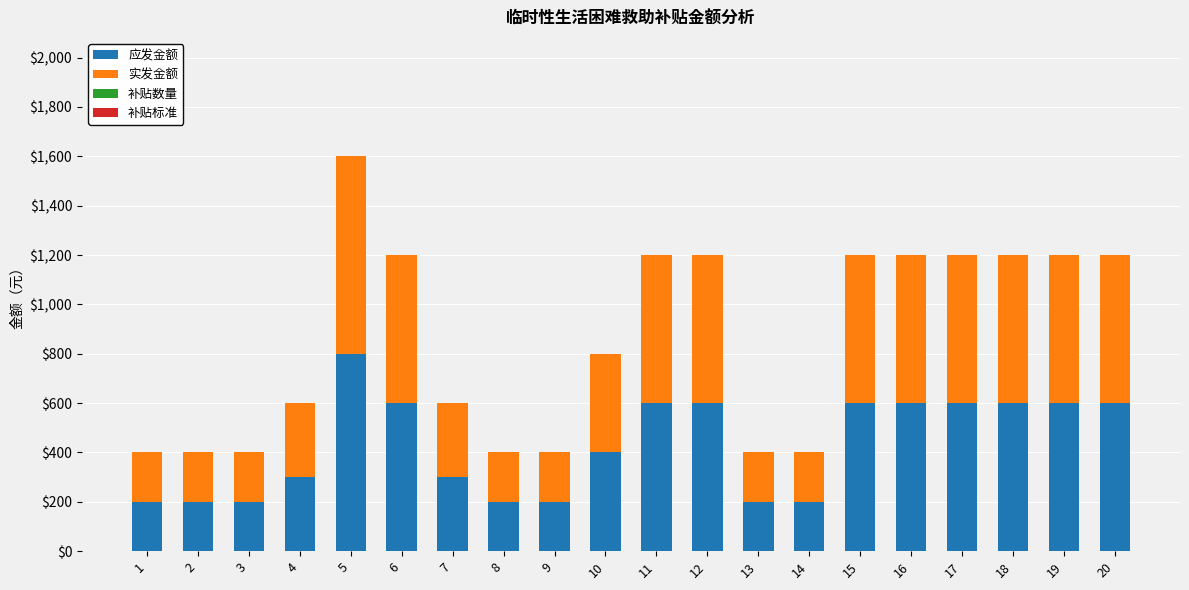

The value of 应发金额 at 11 is 600. True or false?

True